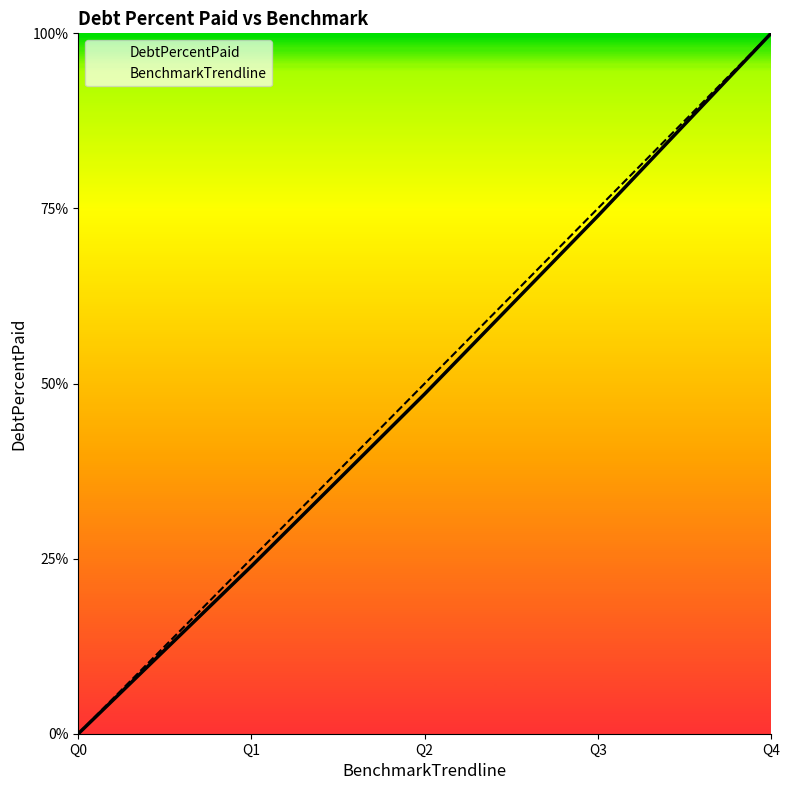

What is the difference between the maximum and second lowest values in the DebtPercentPaid series?

76.1